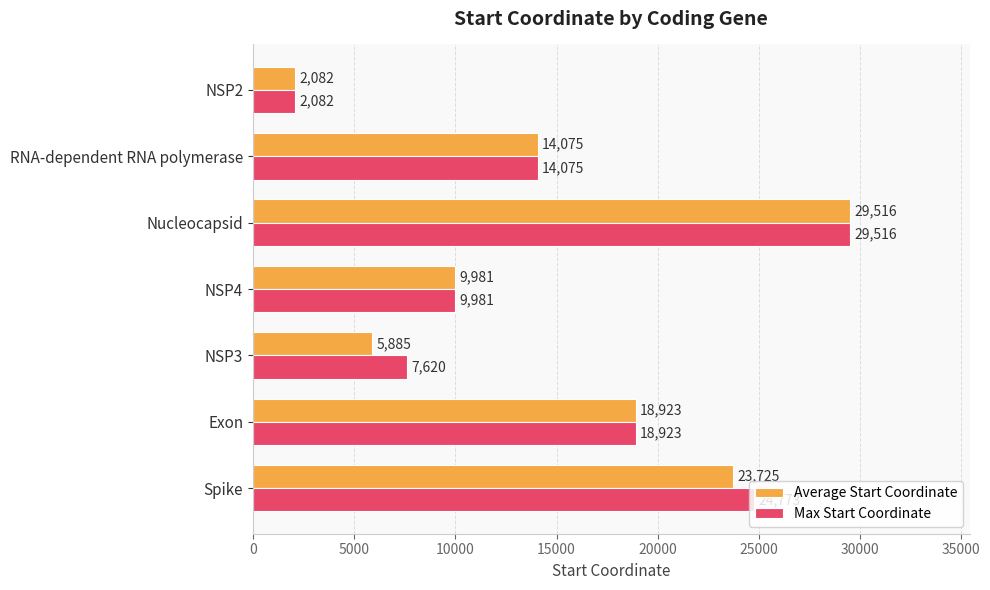

At which category is the sum across all series the highest?

Nucleocapsid